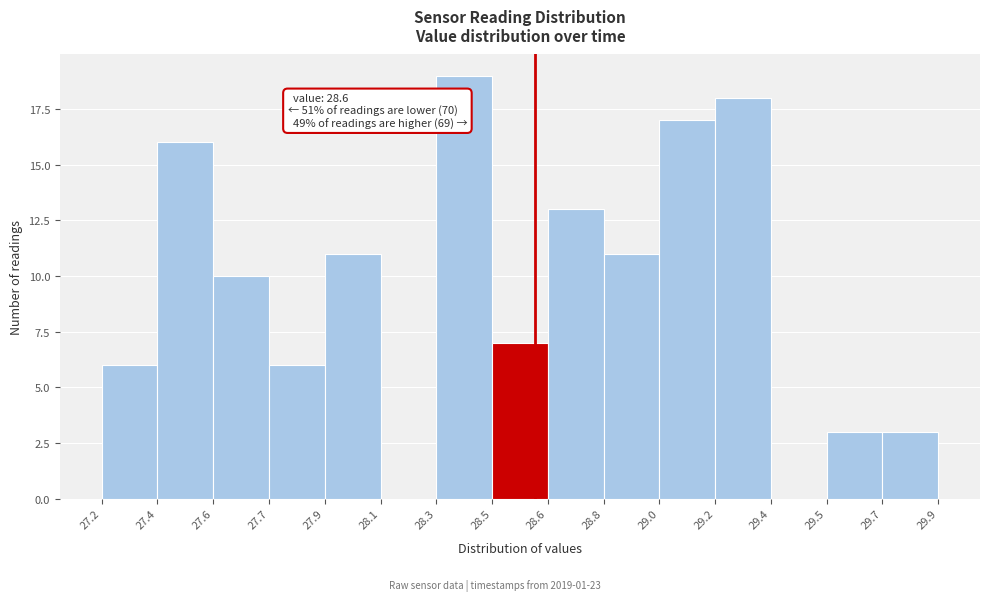

Reading left to right, extract all data points from this chart.

27.2=6	27.4=16	27.6=10	27.7=6	27.9=11	28.1=0	28.3=19	28.5=7	28.6=13	28.8=11	29.0=17	29.2=18	29.4=0	29.5=3	29.7=3